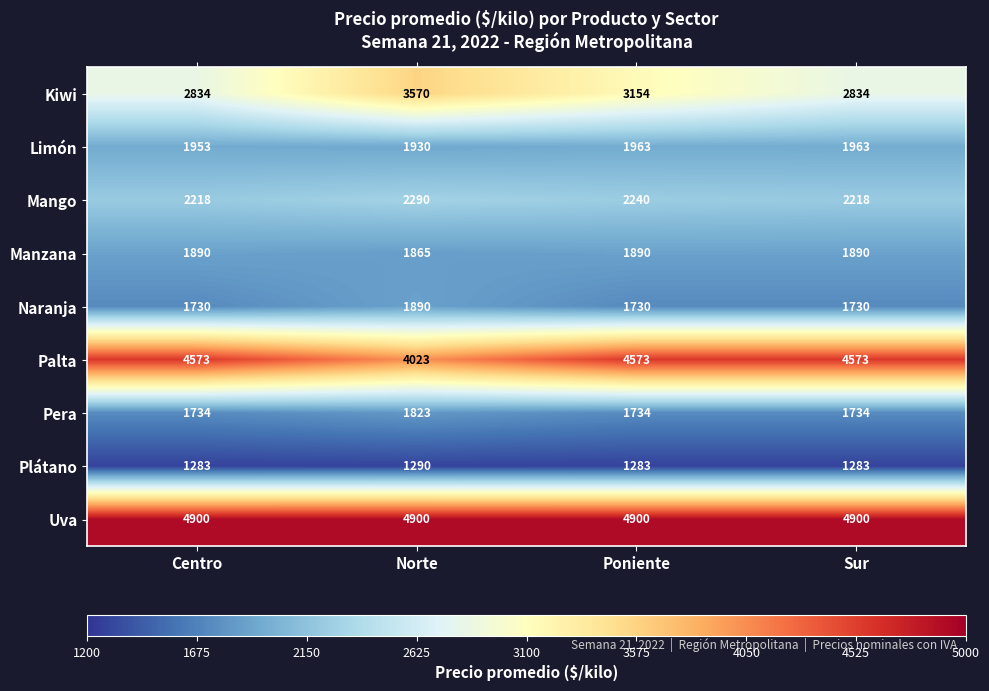

What is the sum of all Plátano values?

5139